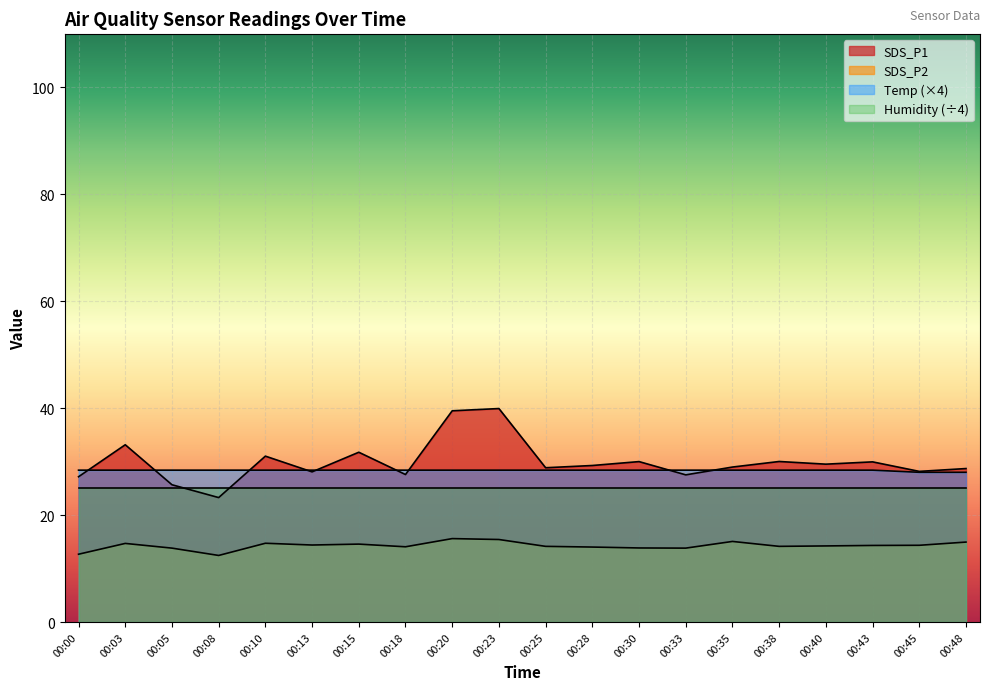

The value of Temp at 00:43 is 8.1. True or false?

False